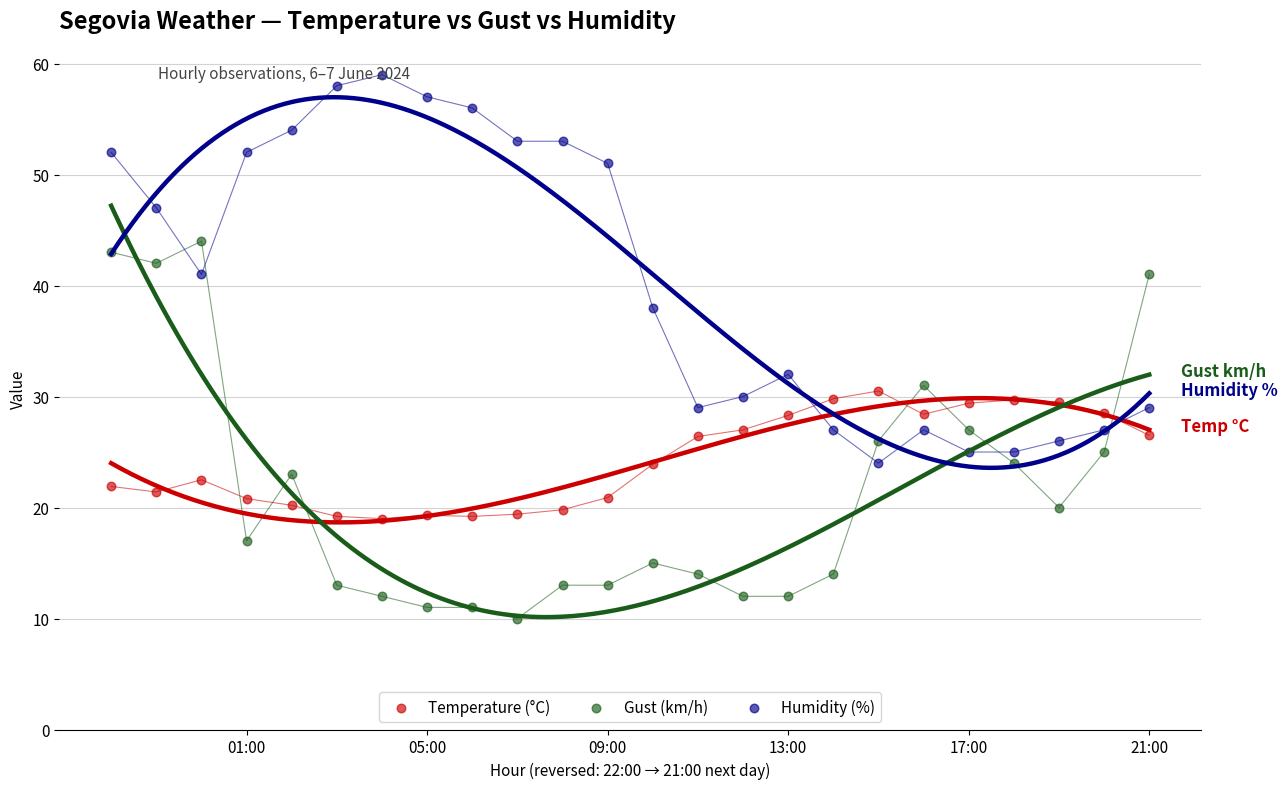

Which series contains the lowest Y value?

Gust (km/h)